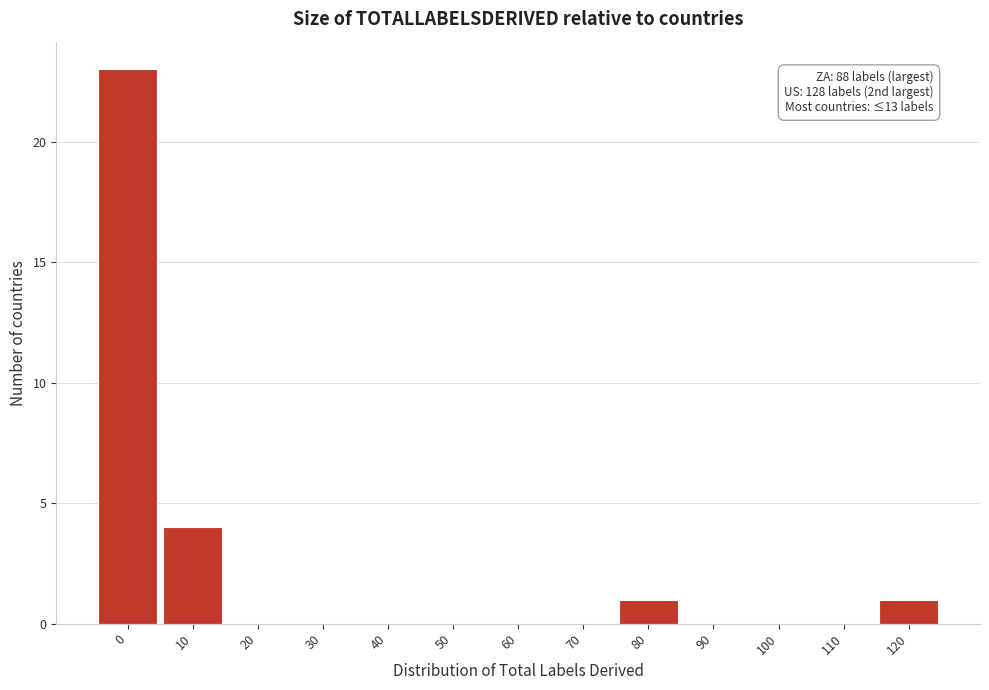

Reading right to left, list all the values displayed in this chart.

120=1	110=0	100=0	90=0	80=1	70=0	60=0	50=0	40=0	30=0	20=0	10=4	0=23